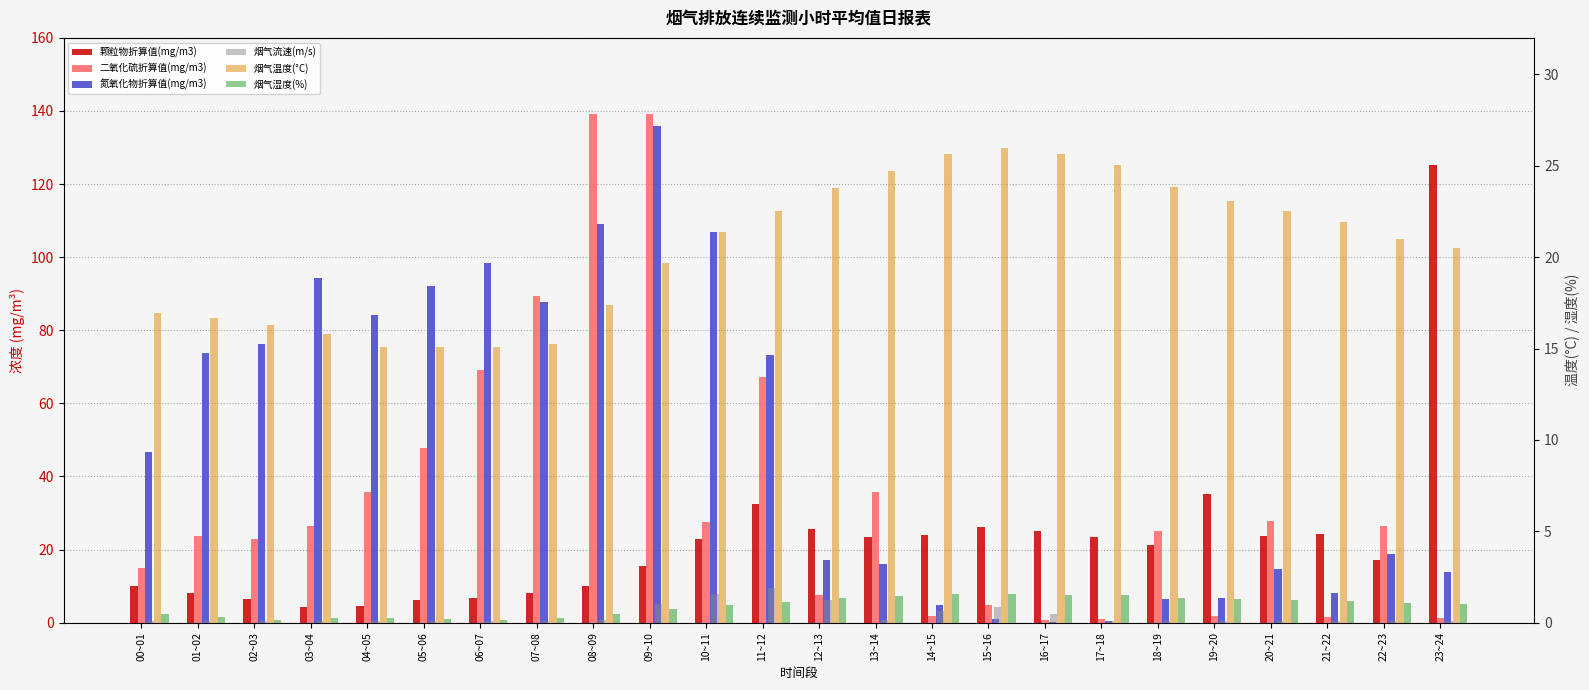

Reading right to left, what are all the values shown in this chart?

颗粒物折算值(mg/m3): 125.4	17.0	24.2	23.7	35.1	21.1	23.4	25.0	26.1	24.0	23.5	25.5	32.5	22.8	15.6	10.1	8.2	6.6	6.1	4.6	4.3	6.5	8.2	9.9
二氧化硫折算值(mg/m3): 1.3	26.4	1.5	27.8	1.7	25.1	1.0	0.7	4.7	1.9	35.8	7.4	67.3	27.4	139.1	139.3	89.4	69.0	47.7	35.8	26.5	22.9	23.7	15.0
氮氧化物折算值(mg/m3): 13.8	18.8	8.2	14.6	6.9	6.4	0.5	0.2	0.9	4.9	15.9	17.2	73.2	106.8	135.9	109.0	87.6	98.3	92.1	84.1	94.3	76.3	73.7	46.7
烟气流速(m/s): 0.1	0.1	0.1	0.1	0.1	0.1	0.1	0.5	0.9	0.6	0.1	1.2	1.9	1.5	1.0	0.1	0.1	0.1	0.1	0.1	0.1	0.1	0.1	0.1
烟气温度(°C): 20.5	21.0	21.9	22.5	23.1	23.8	25.0	25.6	26.0	25.6	24.7	23.8	22.6	21.4	19.7	17.4	15.3	15.1	15.1	15.1	15.8	16.3	16.7	16.9
烟气湿度(%): 1.0	1.1	1.2	1.3	1.3	1.3	1.5	1.5	1.6	1.5	1.4	1.3	1.1	1.0	0.7	0.5	0.3	0.2	0.2	0.3	0.2	0.1	0.3	0.5